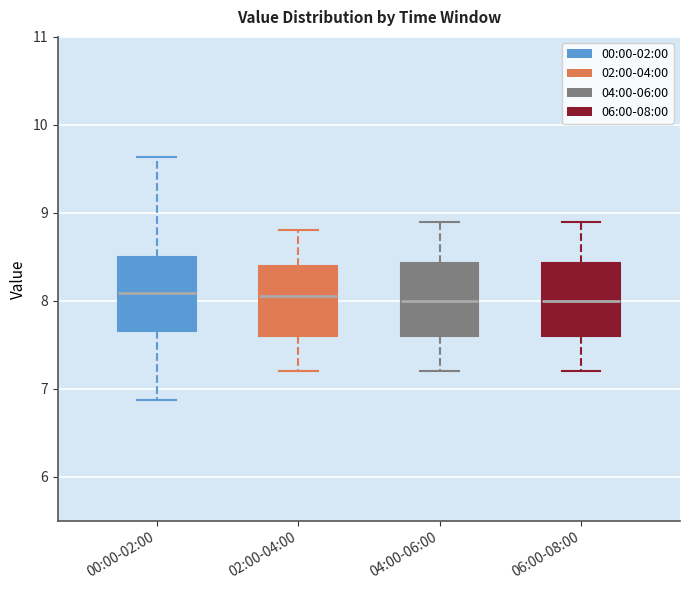

Where does the lower whisker of the box for 02:00-04:00 end on the y-axis? The values are not printed on the chart, so give them approximately, as read against the axis.

7.2